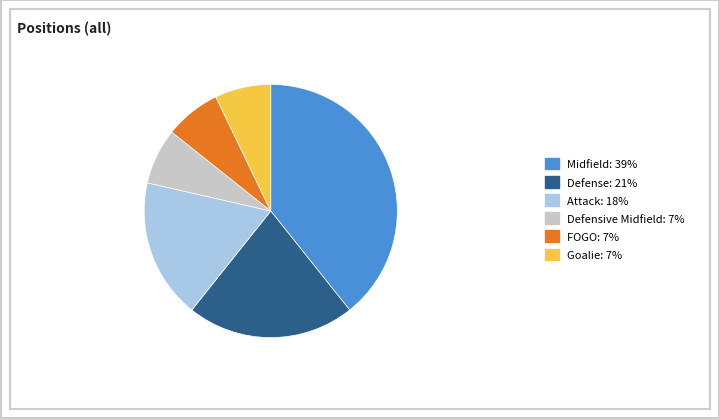

How many slices are in this pie chart?

6